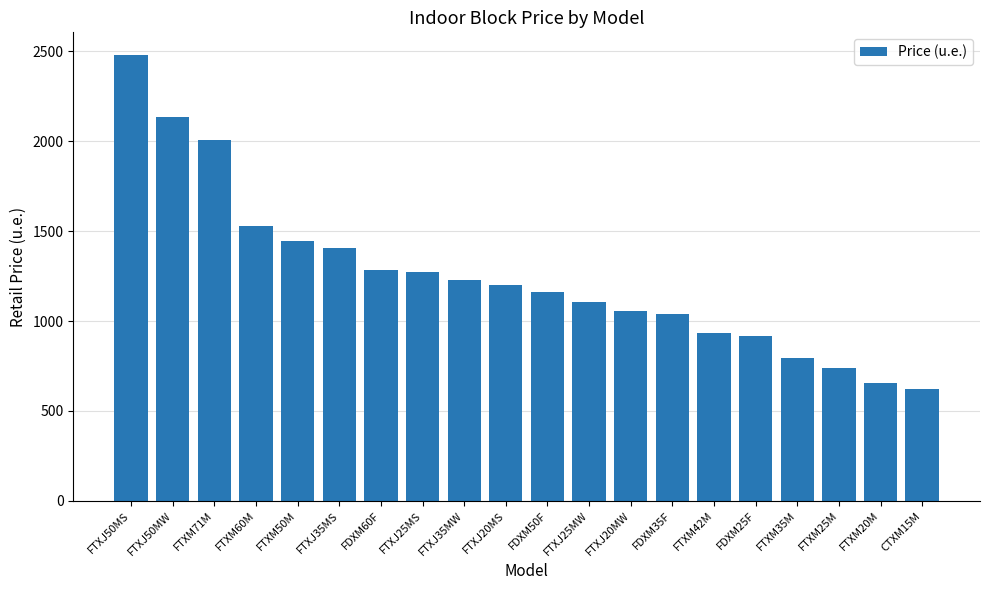

What is the change in value from FTXM60M to FDXM25F?

-609